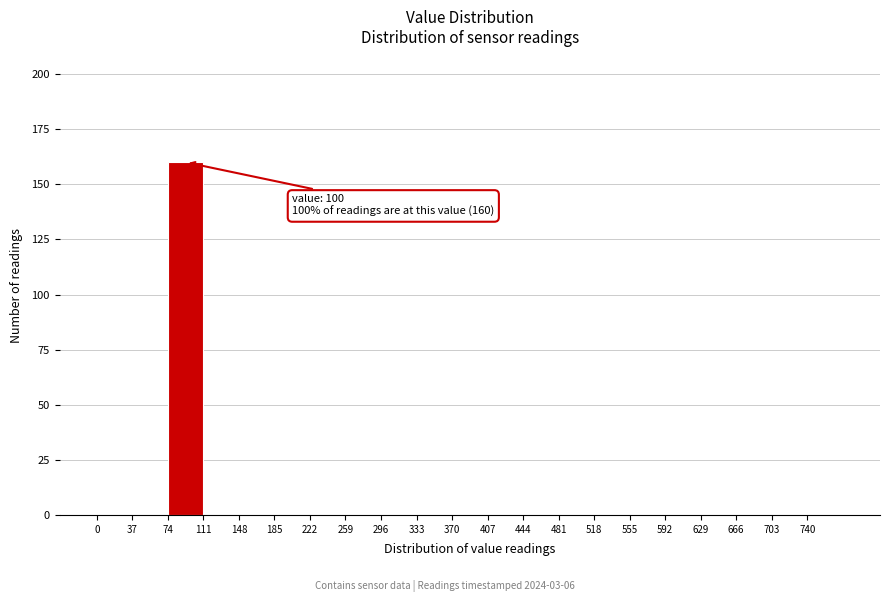

Which range on the x-axis has the tallest bar?

74 to 111